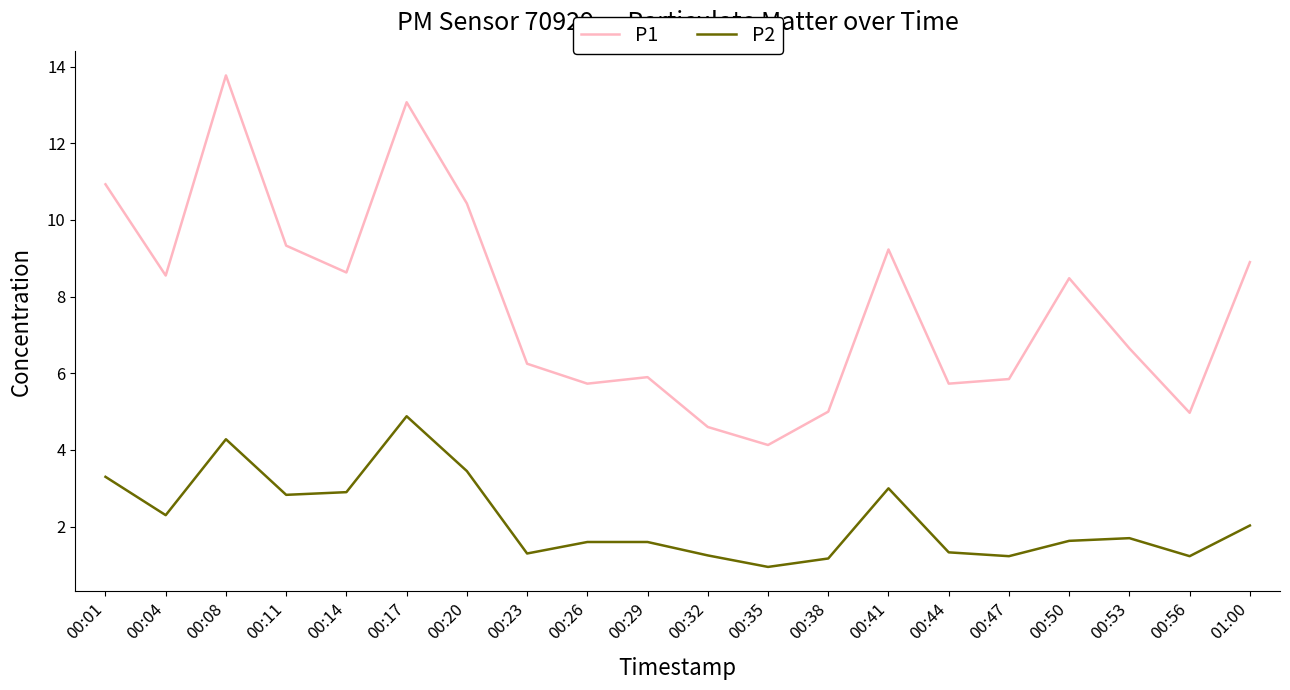

Rank the series at 00:11 from highest to lowest value.

P1, P2